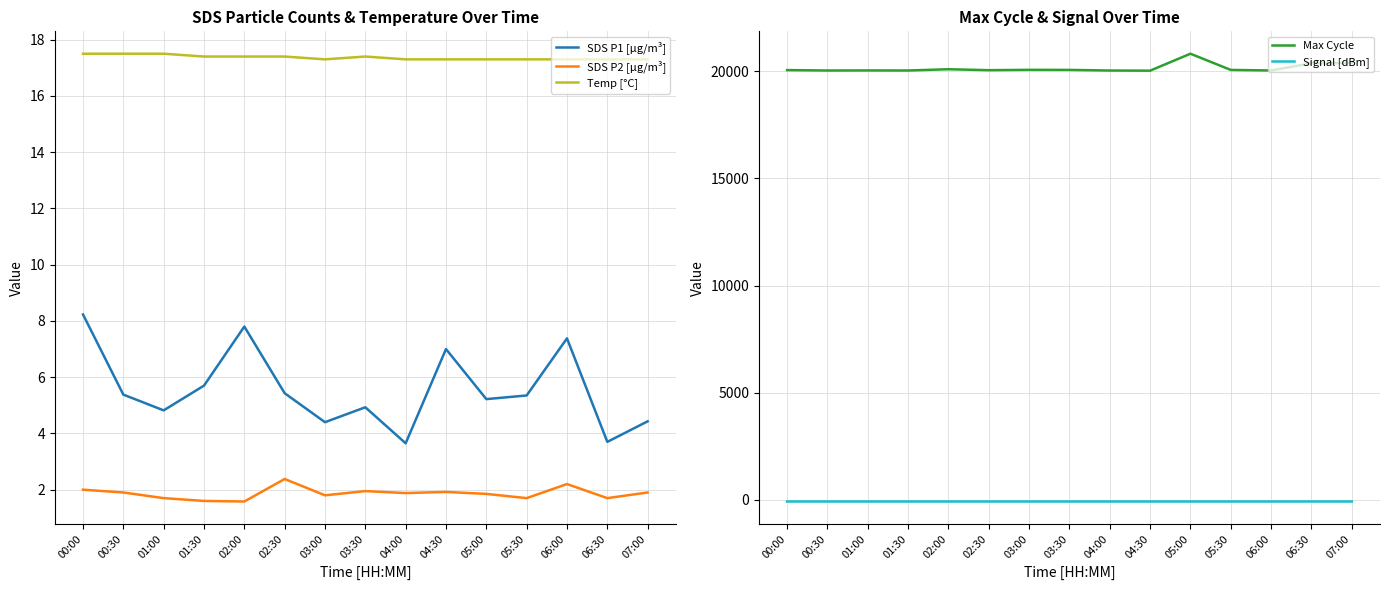

Reading left to right, list all the values displayed in this chart.

SDS P1 [µg/m³]: 00:00=8.2	00:30=5.4	01:00=4.8	01:30=5.7	02:00=7.8	02:30=5.4	03:00=4.4	03:30=4.9	04:00=3.6	04:30=7.0	05:00=5.2	05:30=5.3	06:00=7.4	06:30=3.7	07:00=4.4
SDS P2 [µg/m³]: 00:00=2.0	00:30=1.9	01:00=1.7	01:30=1.6	02:00=1.6	02:30=2.4	03:00=1.8	03:30=1.9	04:00=1.9	04:30=1.9	05:00=1.9	05:30=1.7	06:00=2.2	06:30=1.7	07:00=1.9
Temp [°C]: 00:00=17.5	00:30=17.5	01:00=17.5	01:30=17.4	02:00=17.4	02:30=17.4	03:00=17.3	03:30=17.4	04:00=17.3	04:30=17.3	05:00=17.3	05:30=17.3	06:00=17.3	06:30=17.3	07:00=17.3
Max Cycle: 00:00=20056.0	00:30=20037.0	01:00=20040.0	01:30=20037.0	02:00=20096.0	02:30=20052.0	03:00=20068.0	03:30=20065.0	04:00=20036.0	04:30=20029.0	05:00=20820.0	05:30=20064.0	06:00=20038.0	06:30=20374.0	07:00=20387.0
Signal [dBm]: 00:00=-75.0	00:30=-75.0	01:00=-75.0	01:30=-75.0	02:00=-75.0	02:30=-75.0	03:00=-75.0	03:30=-75.0	04:00=-75.0	04:30=-75.0	05:00=-75.0	05:30=-75.0	06:00=-75.0	06:30=-74.0	07:00=-75.0